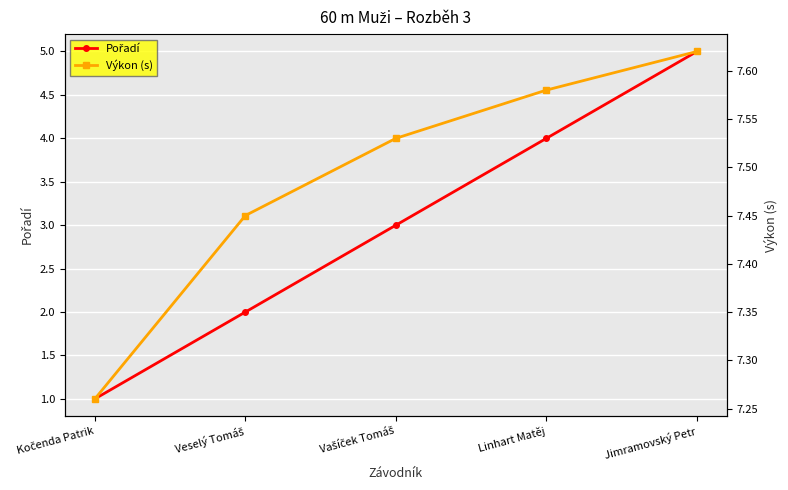

True or false: Výkon (s) and Pořadí intersect in this chart.

False